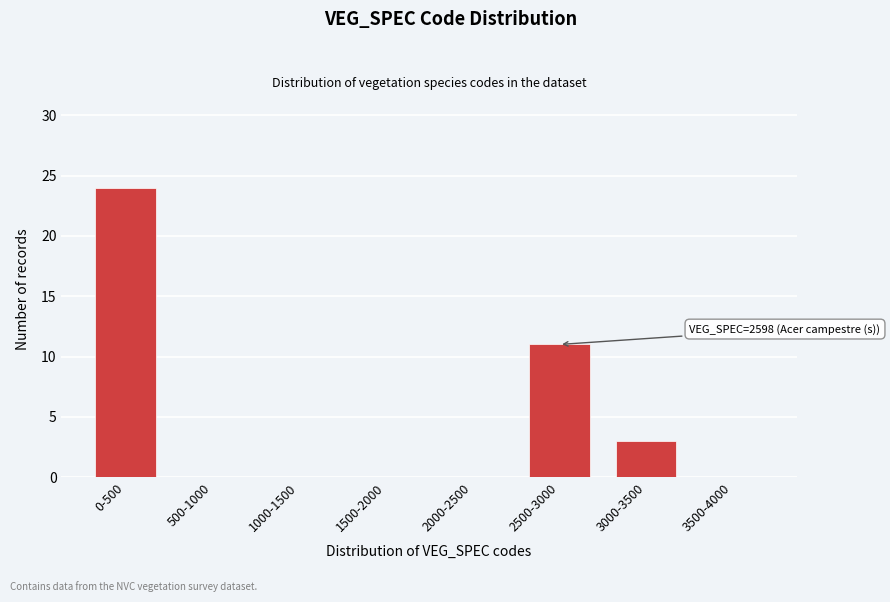

Reading left to right, list all the values displayed in this chart.

0-500=24	500-1000=0	1000-1500=0	1500-2000=0	2000-2500=0	2500-3000=11	3000-3500=3	3500-4000=0